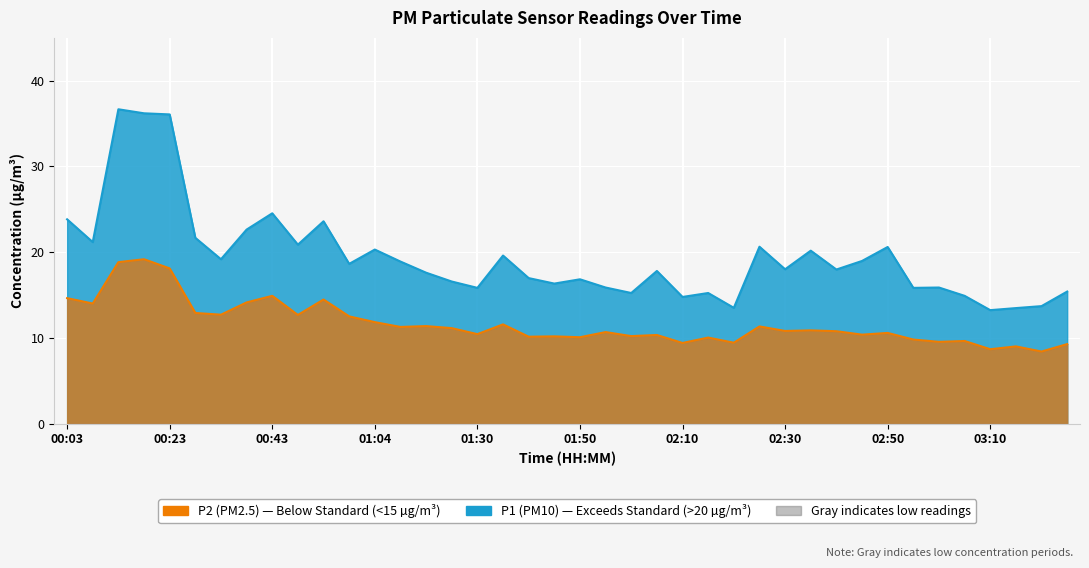

The value of P2 at 02:35 is 6.3. True or false?

False